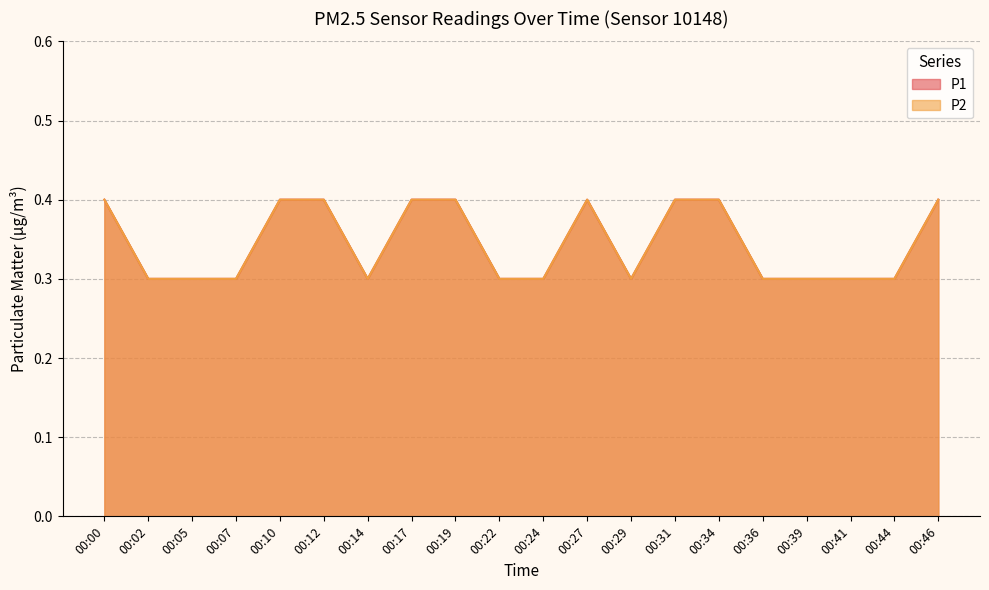

At how many categories does at least one series exceed 0?

20